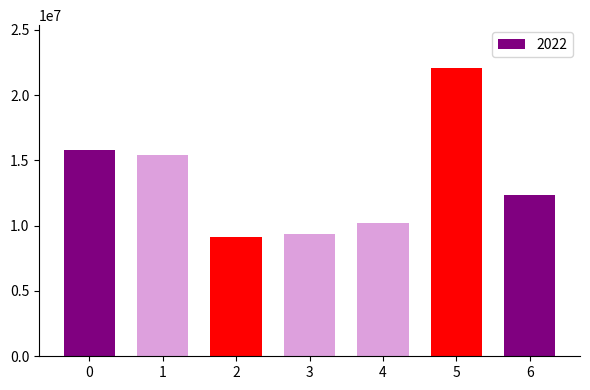

What is the value of the 7th bar from the left?

12339240